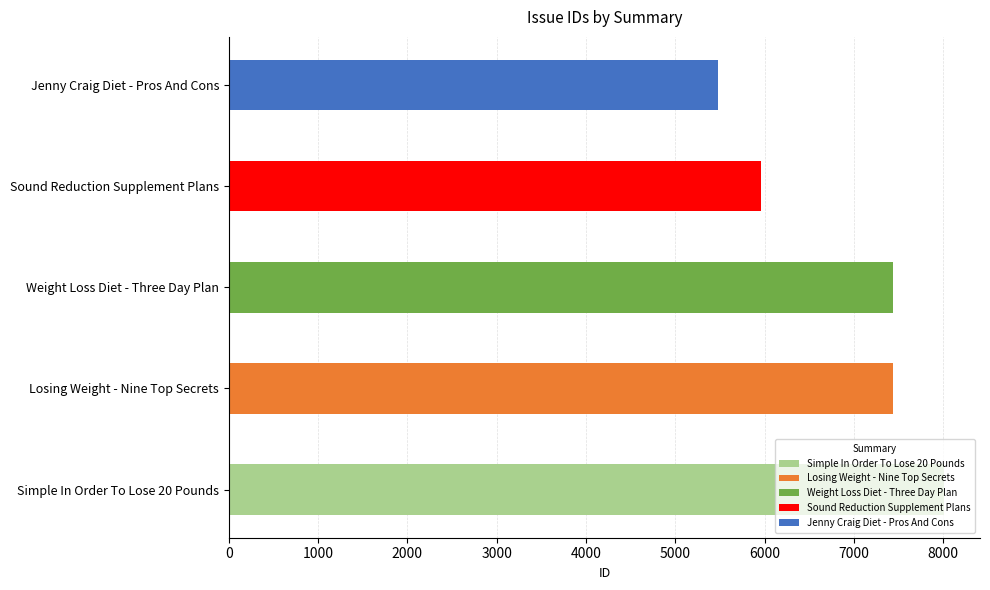

Reading left to right, list all the values displayed in this chart.

5482	7440	8012	5962	7433